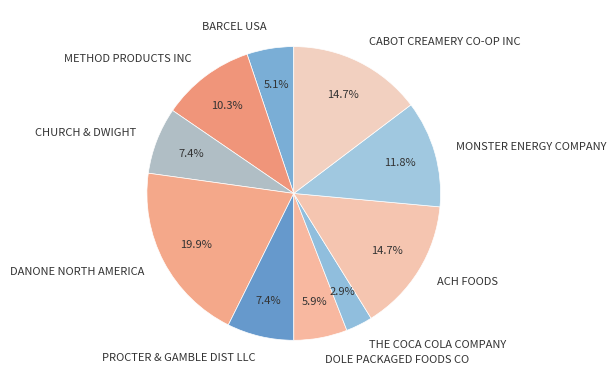

Does ACH FOODS represent more than half of the total?

No